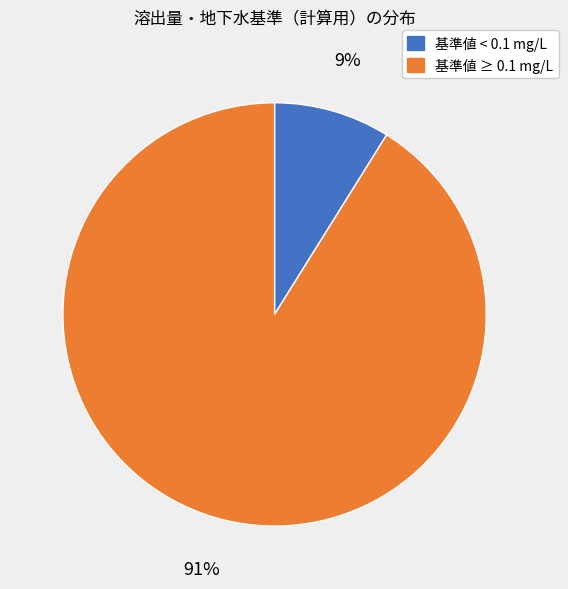

Does any single category account for the majority?

Yes